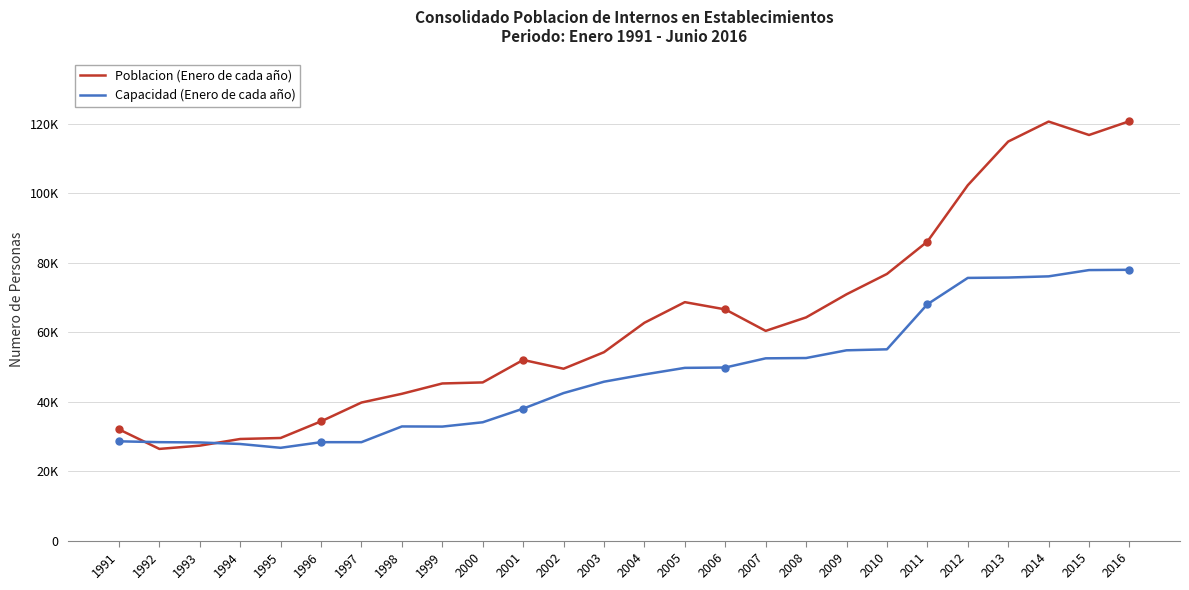

List the series in order of their overall mean, lowest first.

Capacidad (Enero de cada año), Poblacion (Enero de cada año)